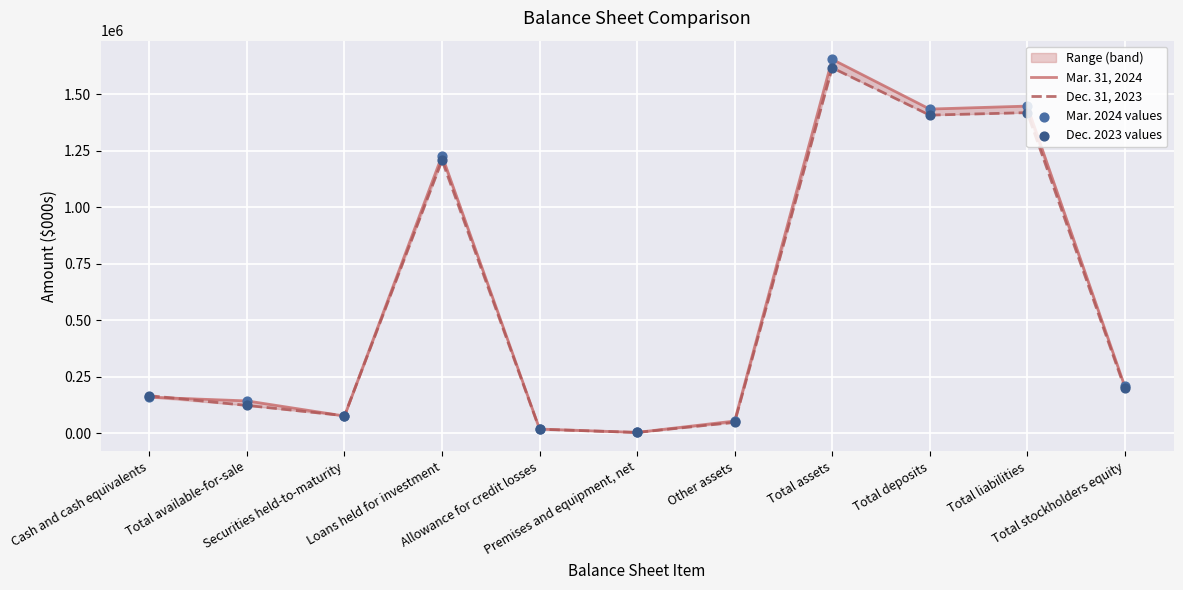

Which series contains the highest Y value?

Mar. 31, 2024